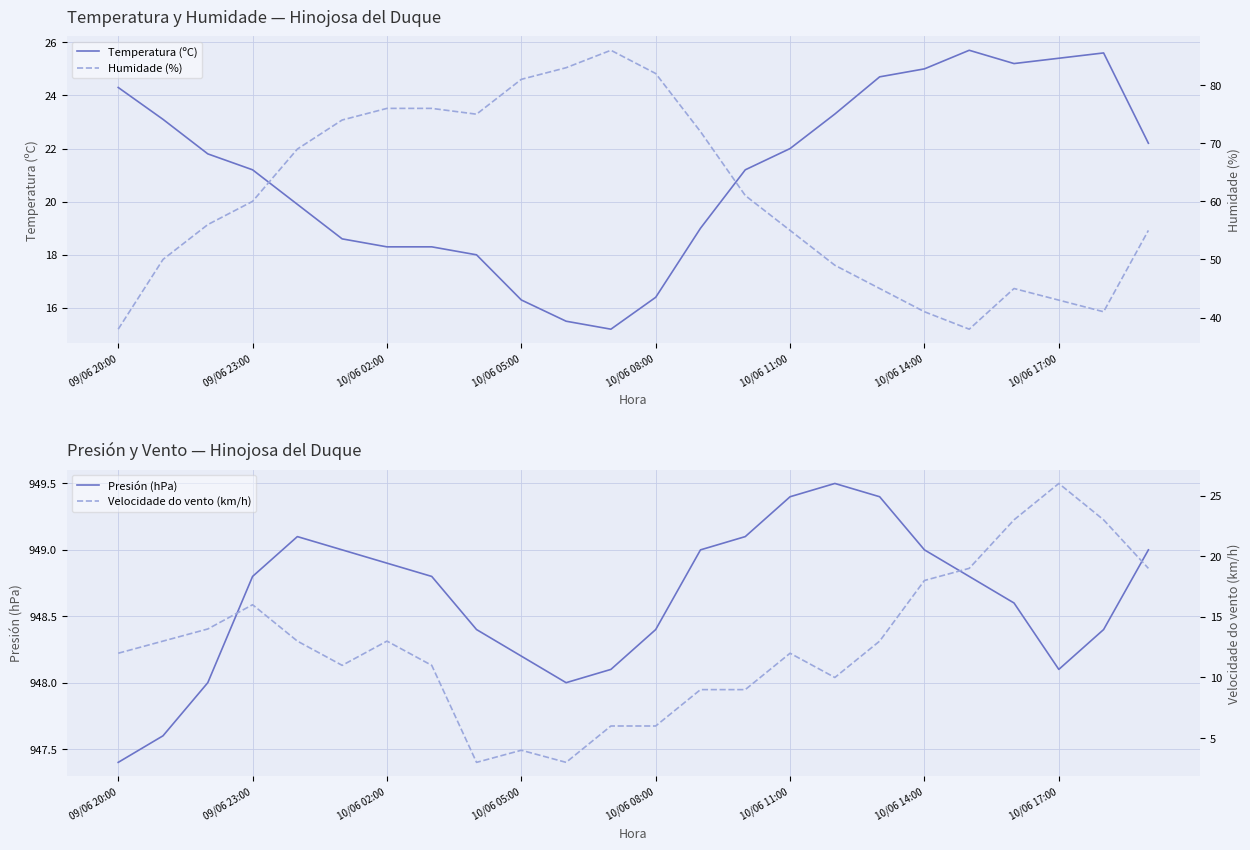

True or false: Velocidade do vento (km/h) has more than 2 interior local peaks.

True